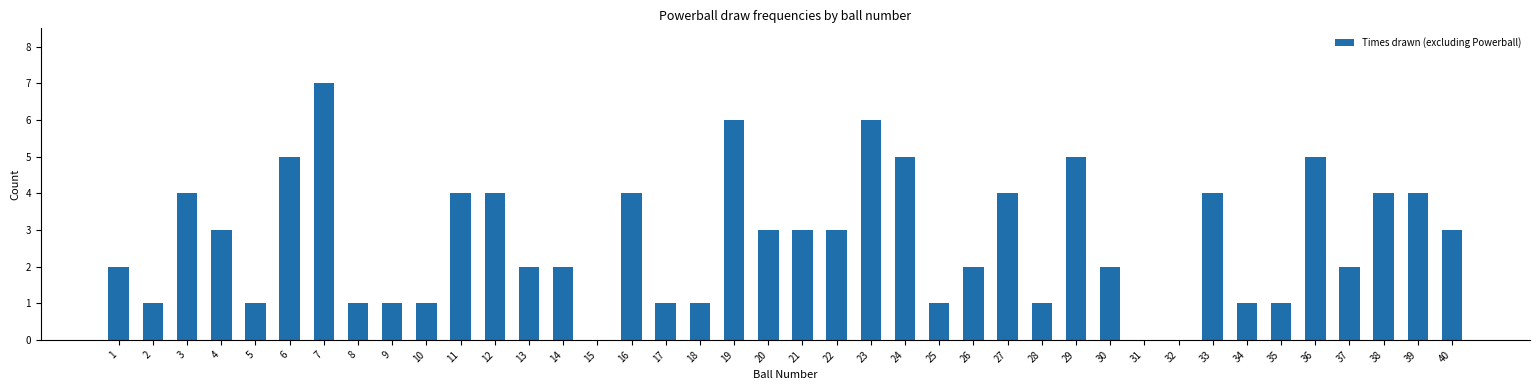

Reading right to left, what are all the values shown in this chart?

40=3	39=4	38=4	37=2	36=5	35=1	34=1	33=4	32=0	31=0	30=2	29=5	28=1	27=4	26=2	25=1	24=5	23=6	22=3	21=3	20=3	19=6	18=1	17=1	16=4	15=0	14=2	13=2	12=4	11=4	10=1	9=1	8=1	7=7	6=5	5=1	4=3	3=4	2=1	1=2